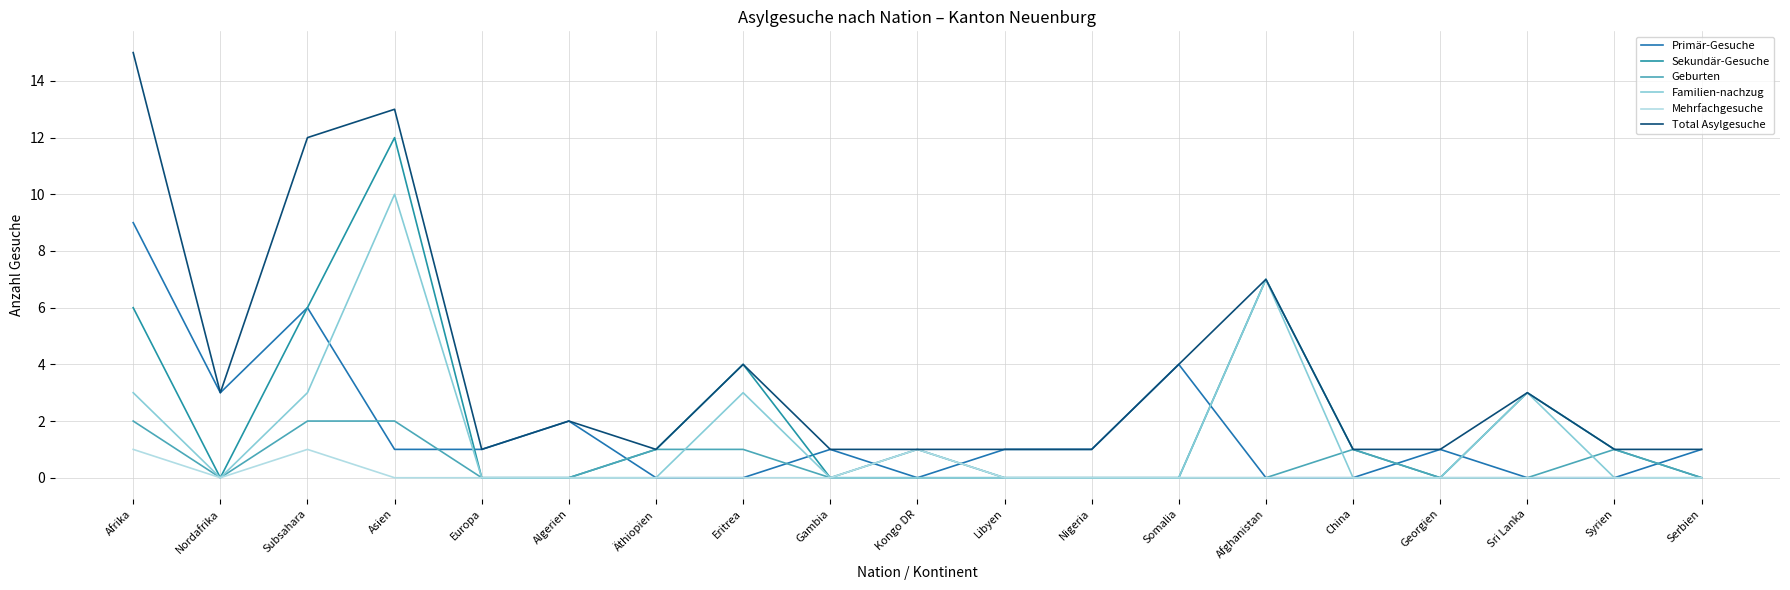

Is this an area chart (filled region under the line)?

No